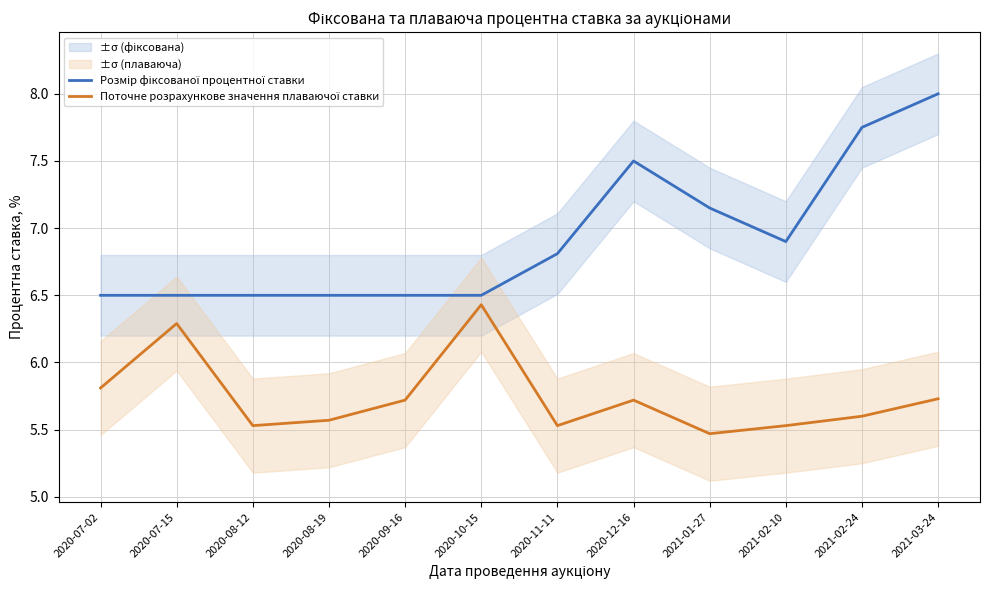

Count the Поточне розрахункове значення плаваючої ставки values in the range 5 to 6.

10